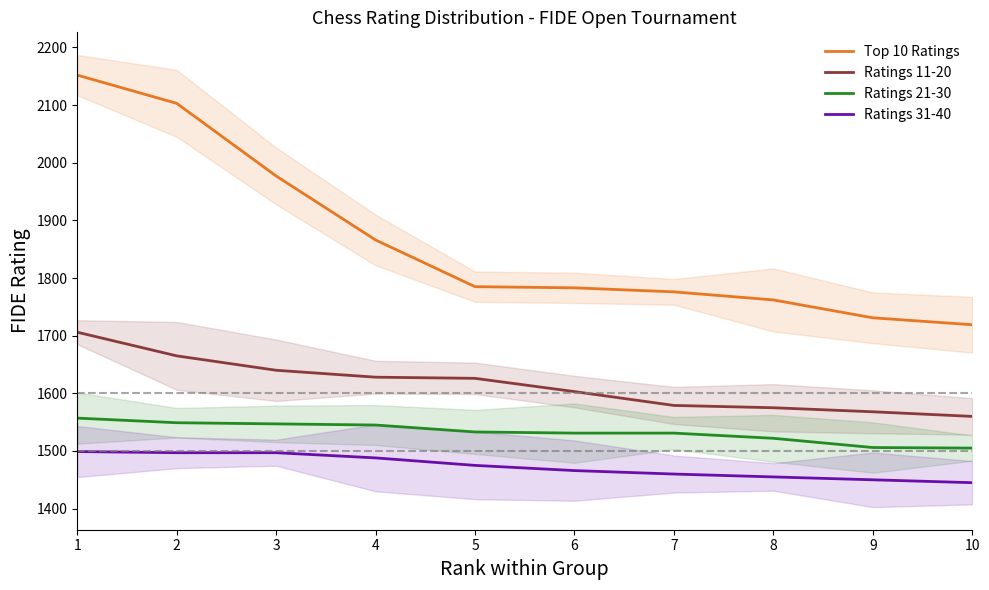

What is the minimum value for Ratings 11-20?

1560